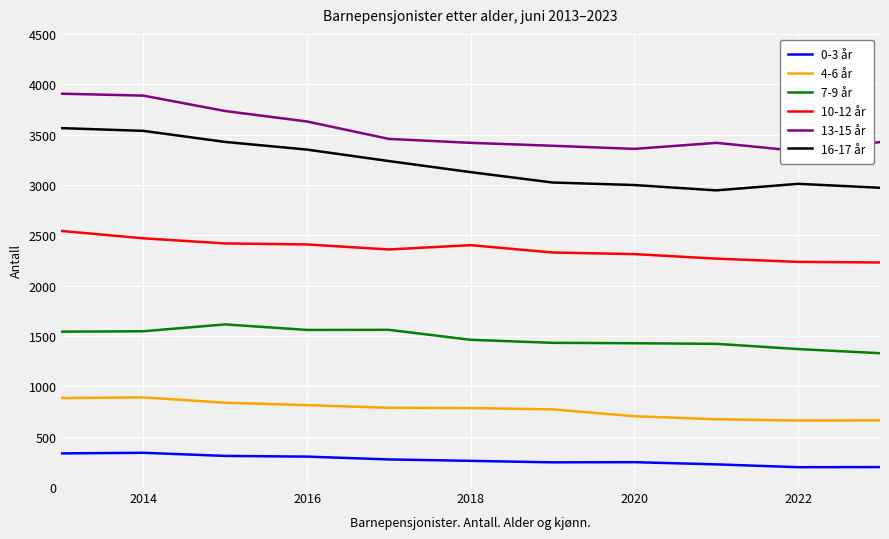

The value of 16-17 år at 2022 is 1331. True or false?

False